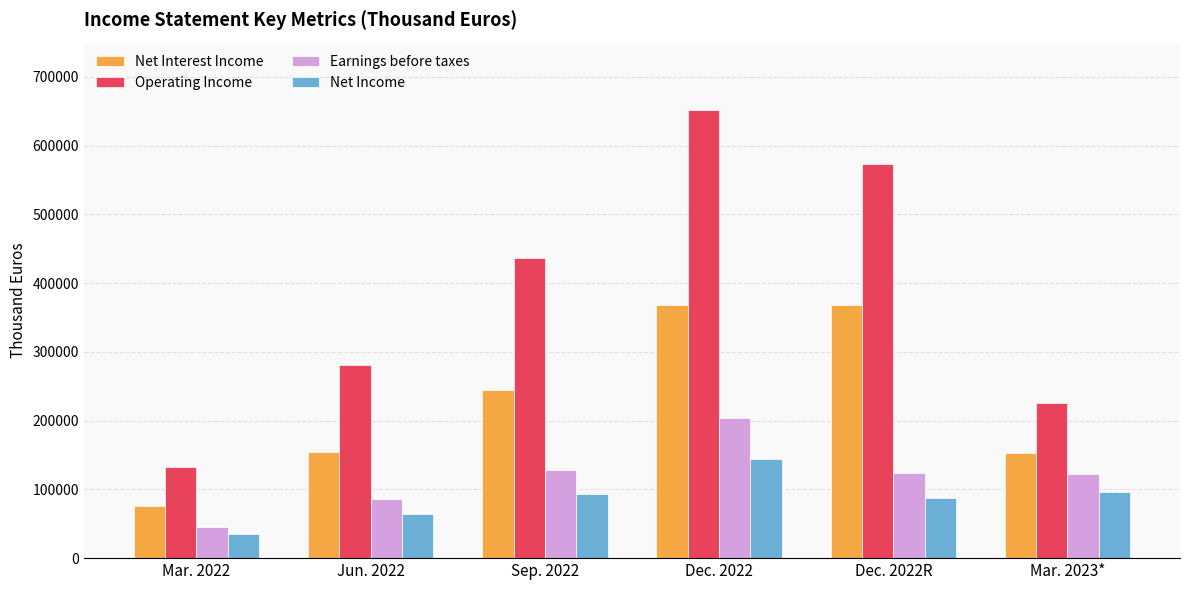

What is the value of the Earnings before taxes bar at the 4th from the left?

203356.5